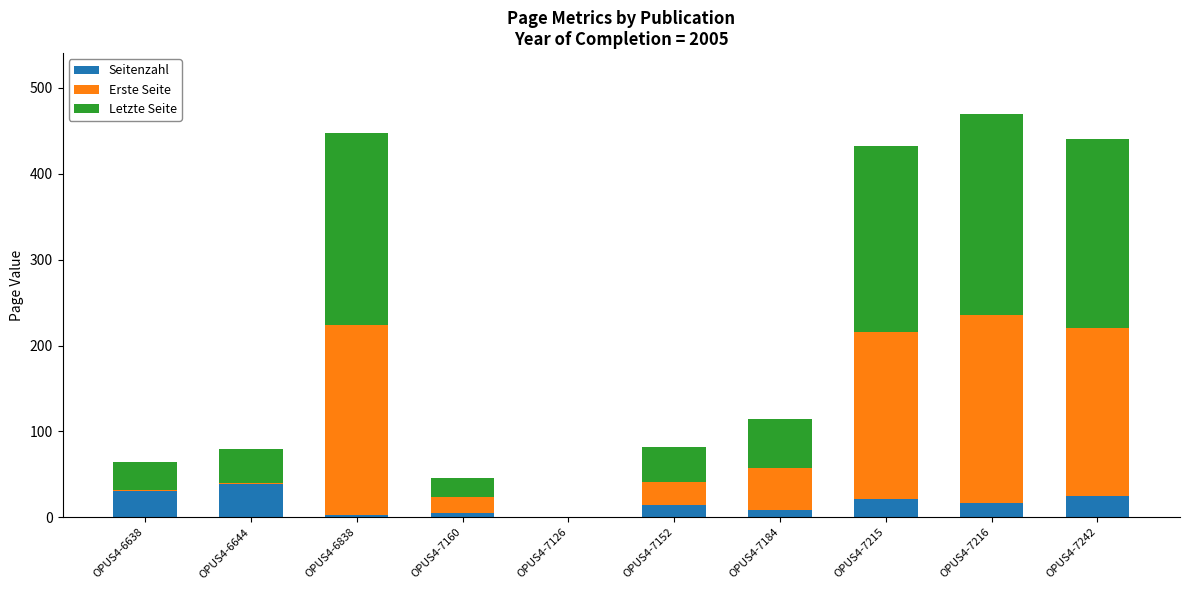

What is the total value across all series at OPUS4-7184?

114